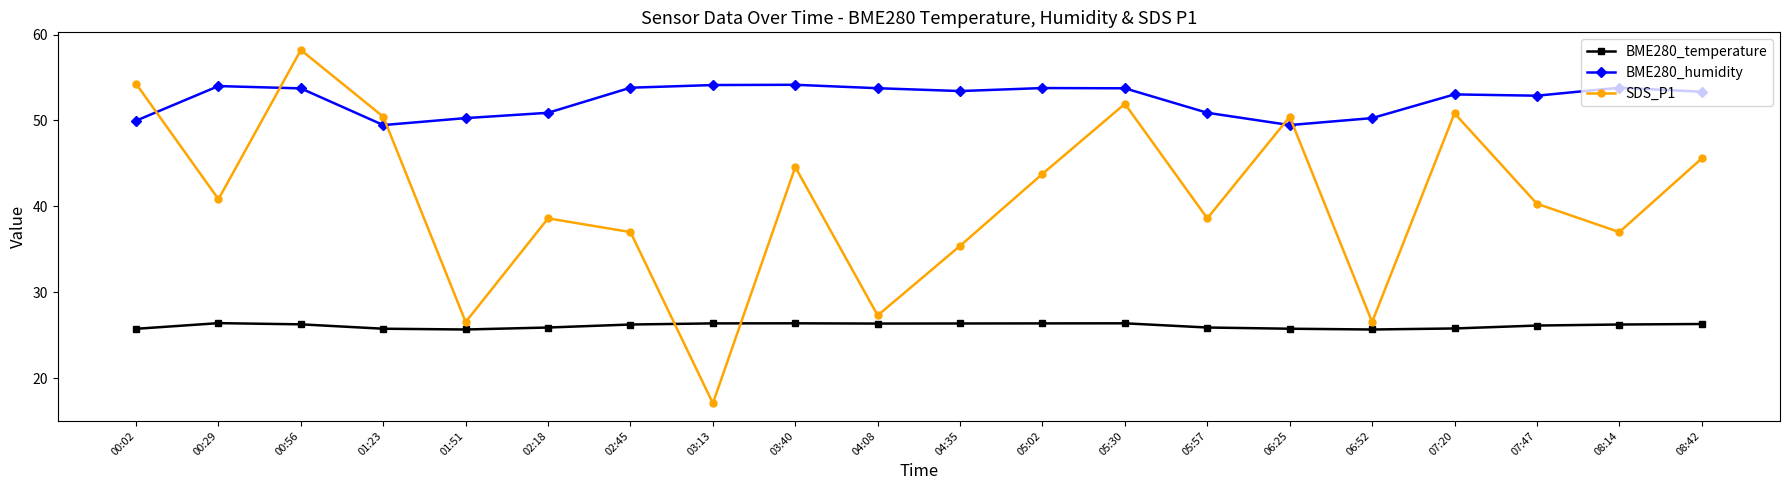

What is the value of the BME280_humidity point at the 15th from the left?

49.5